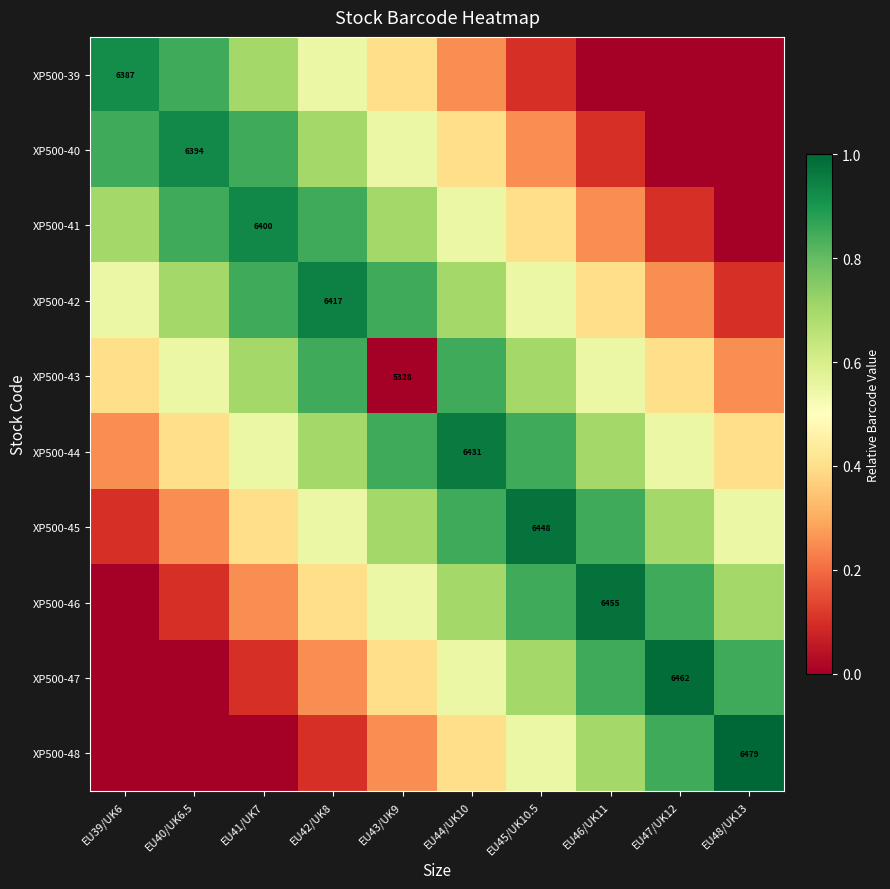

At EU44/UK10, list the series in order from smallest to largest.

XP500-39, XP500-40, XP500-48, XP500-41, XP500-47, XP500-42, XP500-46, XP500-43, XP500-45, XP500-44